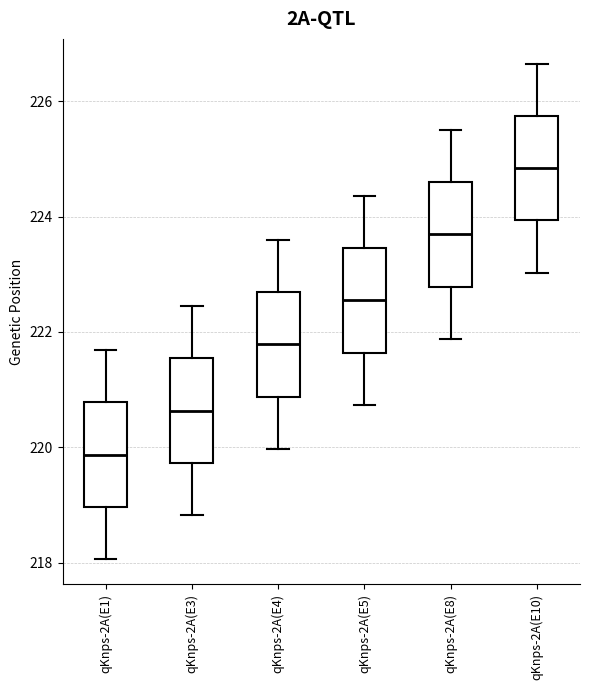

Reading left to right, read every box against the y-axis: the position of its median line, the range the box covers, and the ends of its whiskers. The values are not printed on the chart, so give them approximately, as read against the axis.

qKnps-2A(E1): median 219.8, box 219.0 to 220.8, whiskers 218.0 to 221.6
qKnps-2A(E3): median 220.6, box 219.8 to 221.6, whiskers 218.8 to 222.4
qKnps-2A(E4): median 221.8, box 220.8 to 222.6, whiskers 220.0 to 223.6
qKnps-2A(E5): median 222.6, box 221.6 to 223.4, whiskers 220.8 to 224.4
qKnps-2A(E8): median 223.6, box 222.8 to 224.6, whiskers 221.8 to 225.6
qKnps-2A(E10): median 224.8, box 224.0 to 225.8, whiskers 223.0 to 226.6